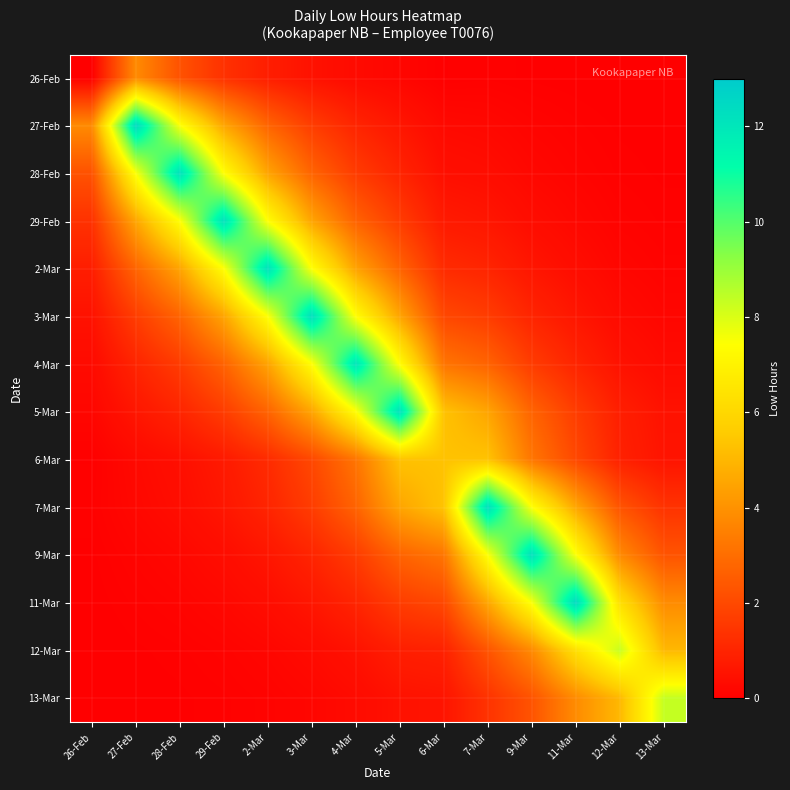

Reading right to left, transcribe all the data shown in this chart.

26-Feb: 13-Mar=0.0	12-Mar=0.0	11-Mar=0.0	9-Mar=0.0	7-Mar=0.1	6-Mar=0.0	5-Mar=0.2	4-Mar=0.3	3-Mar=0.5	2-Mar=0.8	29-Feb=1.4	28-Feb=2.2	27-Feb=3.8	26-Feb=0.0
27-Feb: 13-Mar=0.0	12-Mar=0.0	11-Mar=0.1	9-Mar=0.1	7-Mar=0.2	6-Mar=0.3	5-Mar=0.6	4-Mar=1.0	3-Mar=1.7	2-Mar=2.8	29-Feb=4.5	28-Feb=7.5	27-Feb=12.5	26-Feb=3.8
28-Feb: 13-Mar=0.0	12-Mar=0.1	11-Mar=0.1	9-Mar=0.2	7-Mar=0.4	6-Mar=0.4	5-Mar=1.0	4-Mar=1.6	3-Mar=2.7	2-Mar=4.5	29-Feb=7.4	28-Feb=12.2	27-Feb=7.5	26-Feb=2.2
29-Feb: 13-Mar=0.1	12-Mar=0.1	11-Mar=0.2	9-Mar=0.4	7-Mar=0.6	6-Mar=0.7	5-Mar=1.7	4-Mar=2.7	3-Mar=4.5	2-Mar=7.4	29-Feb=12.2	28-Feb=7.4	27-Feb=4.5	26-Feb=1.4
2-Mar: 13-Mar=0.1	12-Mar=0.2	11-Mar=0.4	9-Mar=0.6	7-Mar=1.0	6-Mar=1.2	5-Mar=2.7	4-Mar=4.5	3-Mar=7.4	2-Mar=12.2	29-Feb=7.4	28-Feb=4.5	27-Feb=2.8	26-Feb=0.8
3-Mar: 13-Mar=0.2	12-Mar=0.3	11-Mar=0.6	9-Mar=1.0	7-Mar=1.7	6-Mar=2.0	5-Mar=4.5	4-Mar=7.4	3-Mar=12.3	2-Mar=7.4	29-Feb=4.5	28-Feb=2.7	27-Feb=1.7	26-Feb=0.5
4-Mar: 13-Mar=0.3	12-Mar=0.5	11-Mar=1.0	9-Mar=1.6	7-Mar=2.7	6-Mar=3.2	5-Mar=7.4	4-Mar=12.1	3-Mar=7.4	2-Mar=4.5	29-Feb=2.7	28-Feb=1.6	27-Feb=1.0	26-Feb=0.3
5-Mar: 13-Mar=0.5	12-Mar=0.8	11-Mar=1.7	9-Mar=2.7	7-Mar=4.5	6-Mar=5.3	5-Mar=12.2	4-Mar=7.4	3-Mar=4.5	2-Mar=2.7	29-Feb=1.7	28-Feb=1.0	27-Feb=0.6	26-Feb=0.2
6-Mar: 13-Mar=0.6	12-Mar=0.9	11-Mar=2.0	9-Mar=3.2	7-Mar=5.3	6-Mar=5.3	5-Mar=5.3	4-Mar=3.2	3-Mar=2.0	2-Mar=1.2	29-Feb=0.7	28-Feb=0.4	27-Feb=0.3	26-Feb=0.0
7-Mar: 13-Mar=1.4	12-Mar=2.3	11-Mar=4.6	9-Mar=7.4	7-Mar=12.3	6-Mar=5.3	5-Mar=4.5	4-Mar=2.7	3-Mar=1.7	2-Mar=1.0	29-Feb=0.6	28-Feb=0.4	27-Feb=0.2	26-Feb=0.1
9-Mar: 13-Mar=2.3	12-Mar=3.8	11-Mar=7.5	9-Mar=12.2	7-Mar=7.4	6-Mar=3.2	5-Mar=2.7	4-Mar=1.6	3-Mar=1.0	2-Mar=0.6	29-Feb=0.4	28-Feb=0.2	27-Feb=0.1	26-Feb=0.0
11-Mar: 13-Mar=3.8	12-Mar=6.3	11-Mar=12.5	9-Mar=7.5	7-Mar=4.6	6-Mar=2.0	5-Mar=1.7	4-Mar=1.0	3-Mar=0.6	2-Mar=0.4	29-Feb=0.2	28-Feb=0.1	27-Feb=0.1	26-Feb=0.0
12-Mar: 13-Mar=5.0	12-Mar=8.3	11-Mar=6.3	9-Mar=3.8	7-Mar=2.3	6-Mar=0.9	5-Mar=0.8	4-Mar=0.5	3-Mar=0.3	2-Mar=0.2	29-Feb=0.1	28-Feb=0.1	27-Feb=0.0	26-Feb=0.0
13-Mar: 13-Mar=8.3	12-Mar=5.0	11-Mar=3.8	9-Mar=2.3	7-Mar=1.4	6-Mar=0.6	5-Mar=0.5	4-Mar=0.3	3-Mar=0.2	2-Mar=0.1	29-Feb=0.1	28-Feb=0.0	27-Feb=0.0	26-Feb=0.0